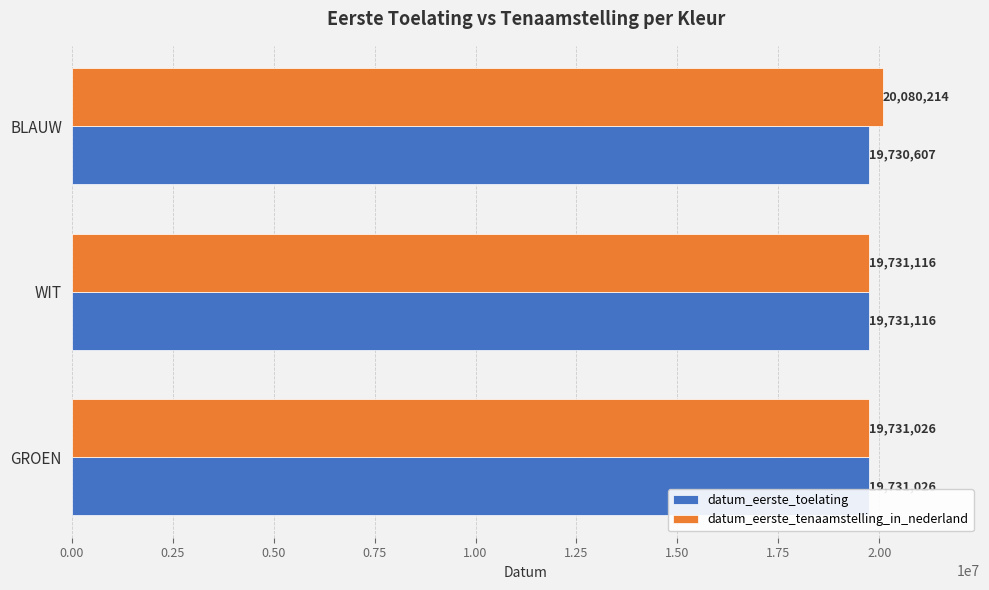

Which series has the widest spread of values?

datum_eerste_tenaamstelling_in_nederland